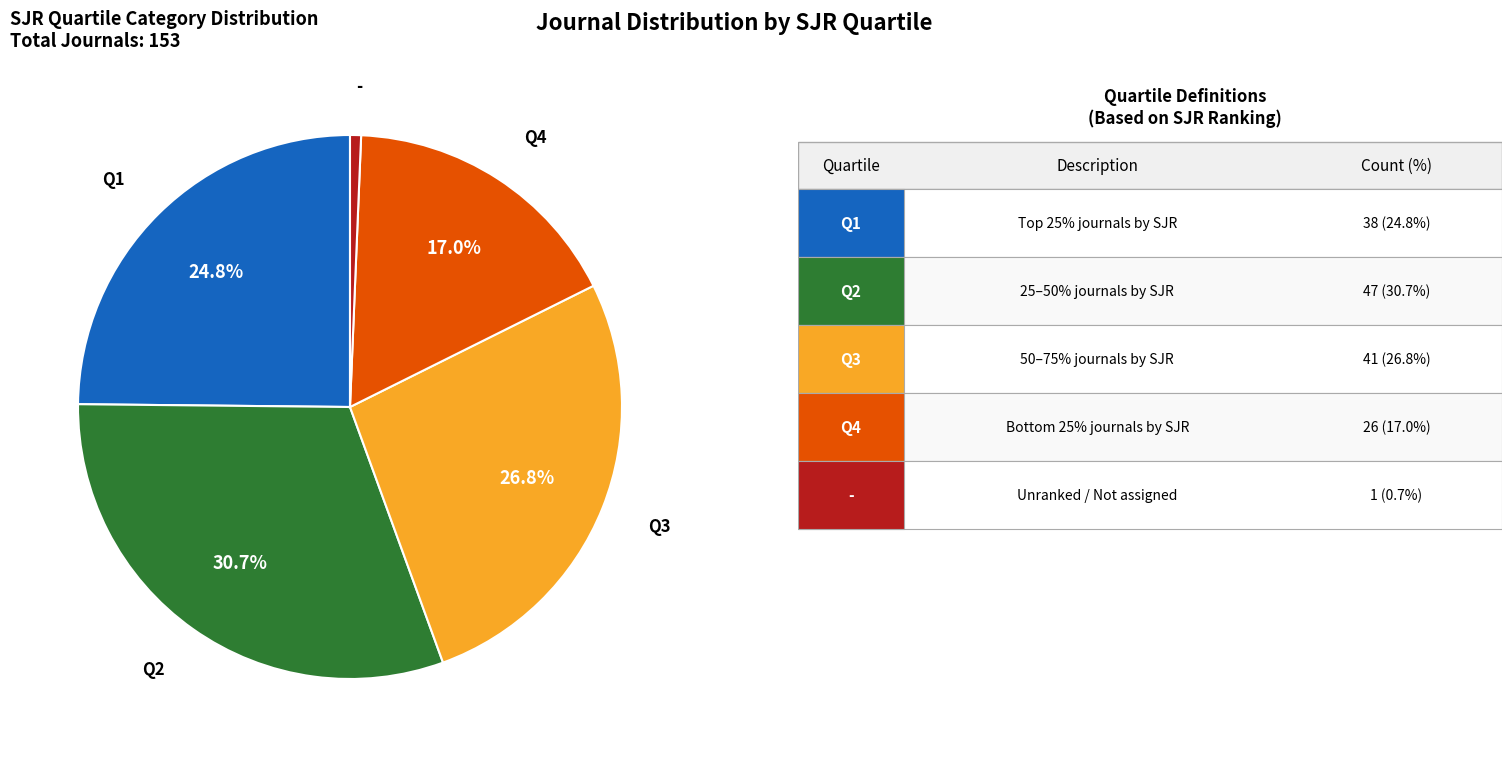

Is there a majority slice in this chart?

No